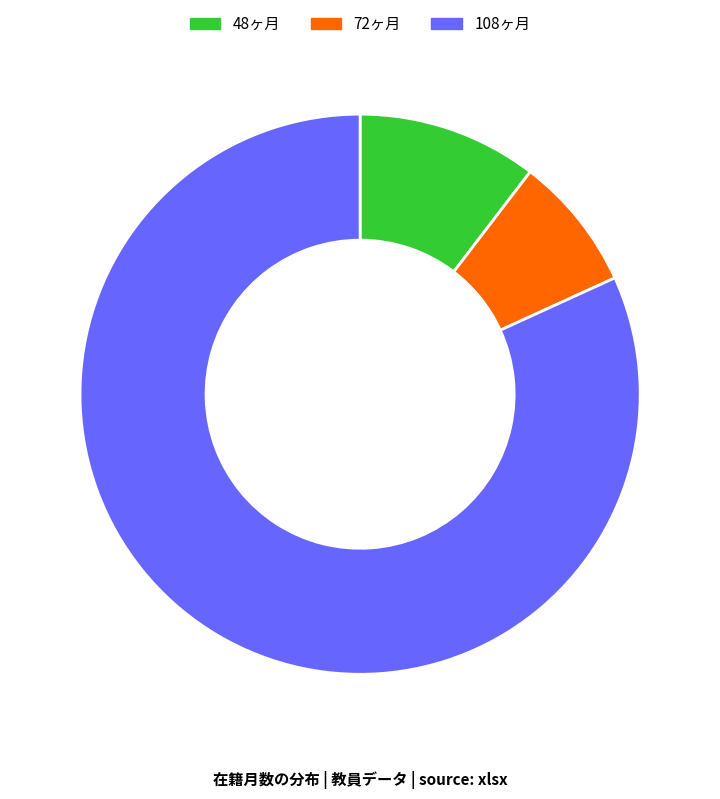

How many slices are in this pie chart?

3